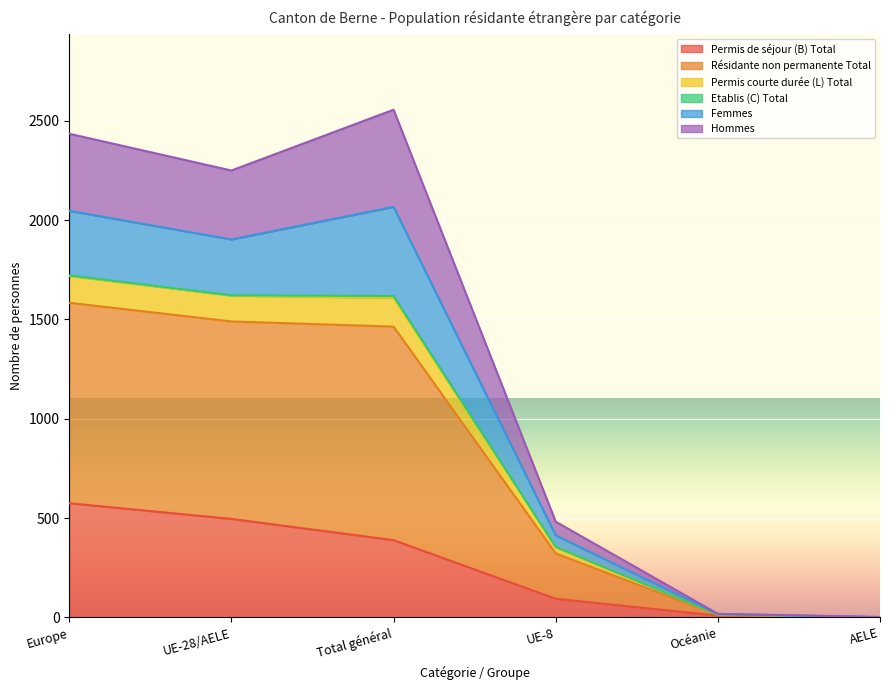

At which category does Résidante non permanente Total reach its first local peak?

Total général